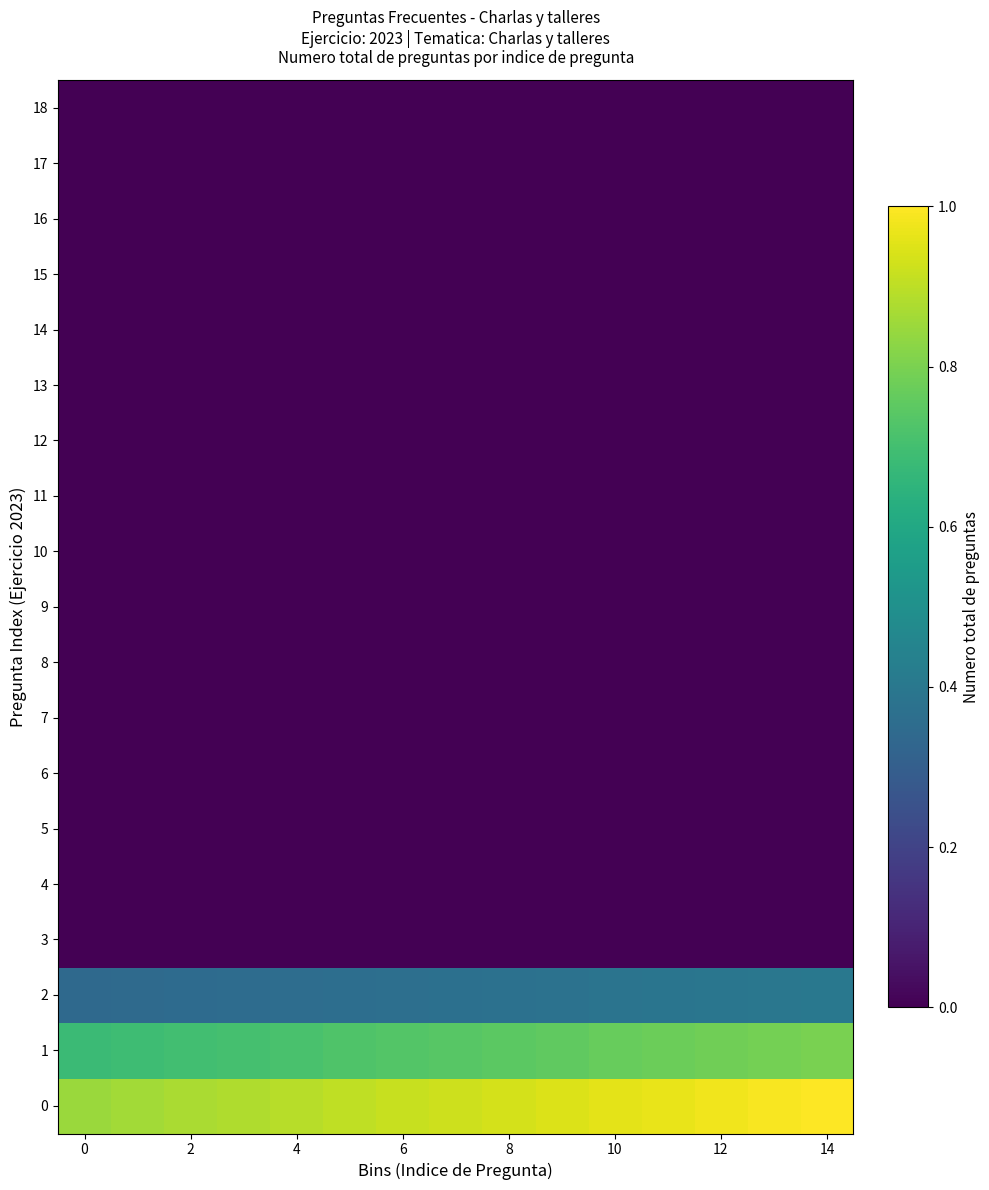

How many data points does each series have?

15